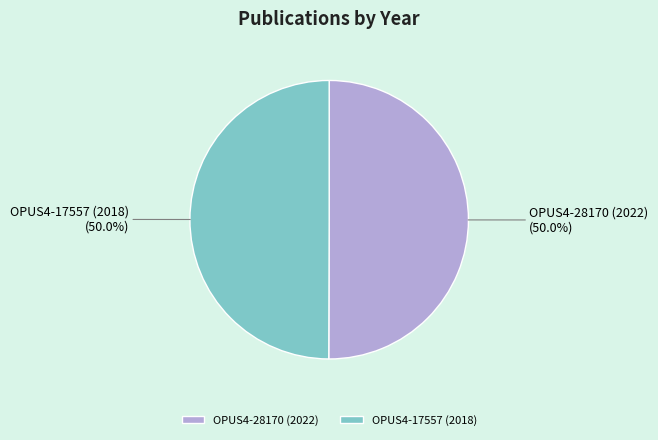

Approximately how many times larger is the value at OPUS4-28170 (2022) compared to OPUS4-17557 (2018)?

1.0